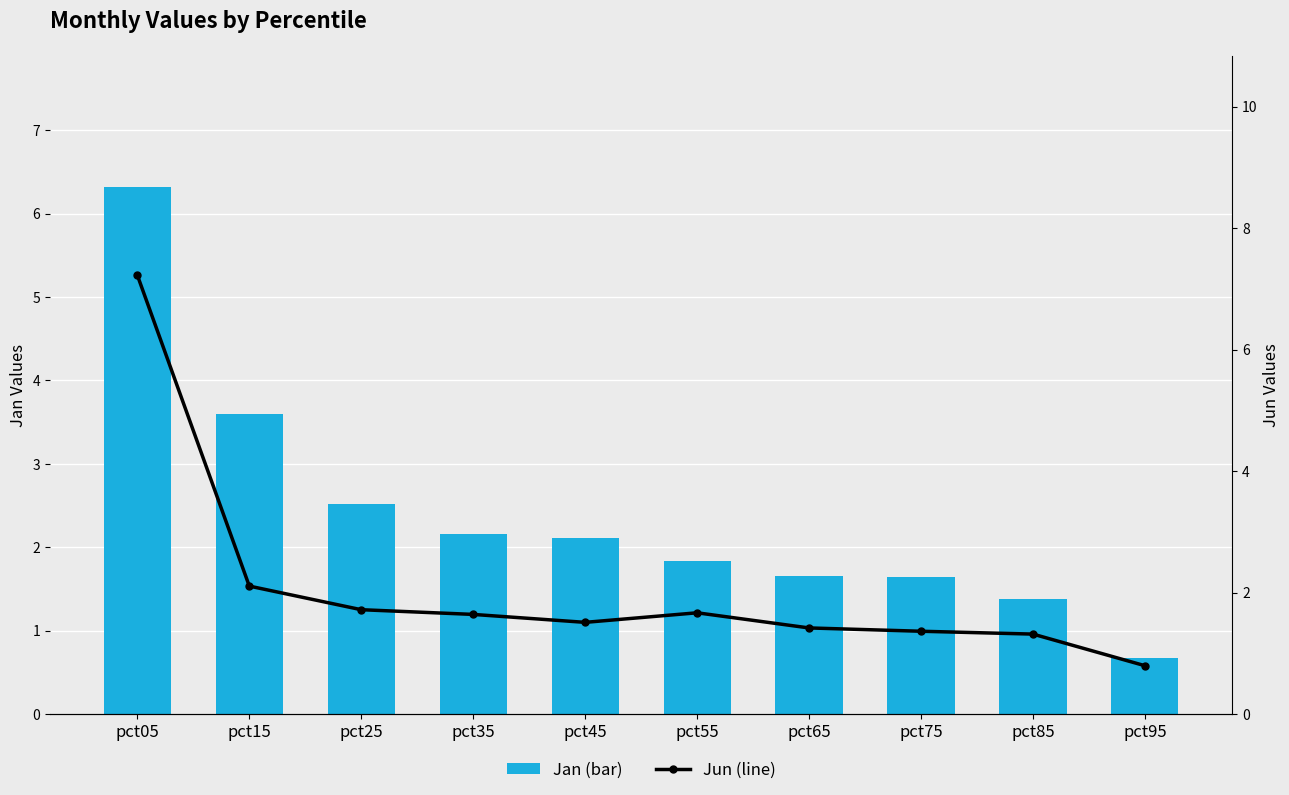

Reading left to right, extract all data points from this chart.

Jan (bar): pct05=6.3	pct15=3.6	pct25=2.5	pct35=2.2	pct45=2.1	pct55=1.8	pct65=1.7	pct75=1.6	pct85=1.4	pct95=0.7
Jun (line): pct05=7.2	pct15=2.1	pct25=1.7	pct35=1.6	pct45=1.5	pct55=1.7	pct65=1.4	pct75=1.4	pct85=1.3	pct95=0.8